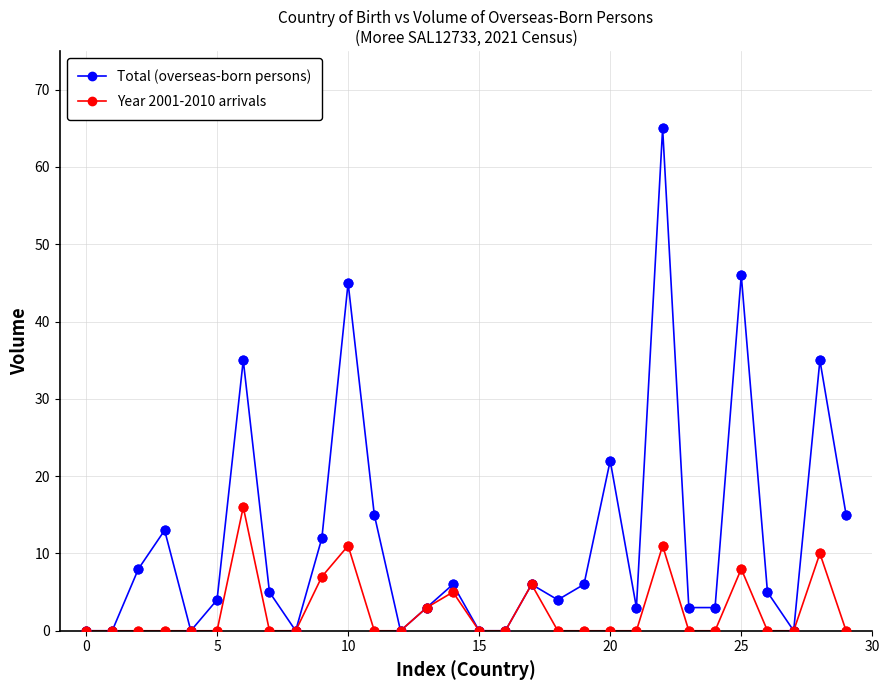

Which series has the largest range (max minus min)?

Total (overseas-born persons)